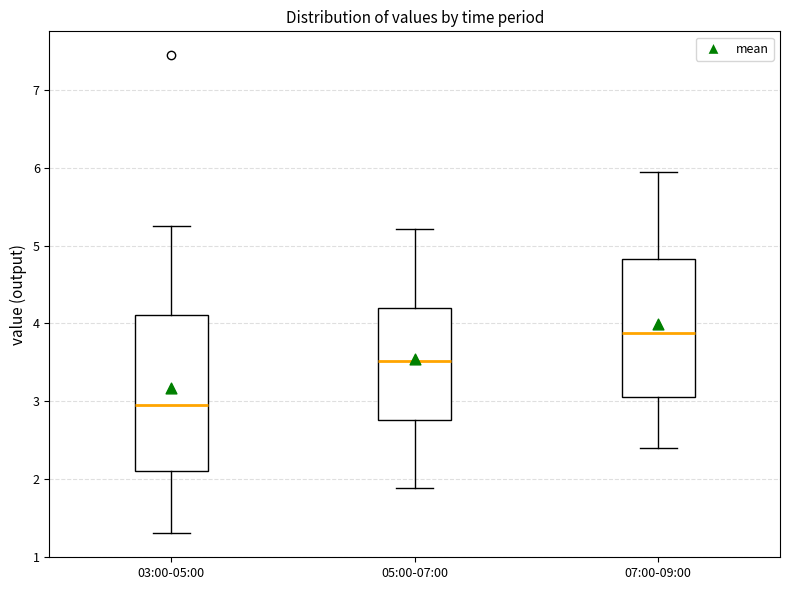

Which box is the tallest, from its lower edge to its upper edge?

03:00-05:00